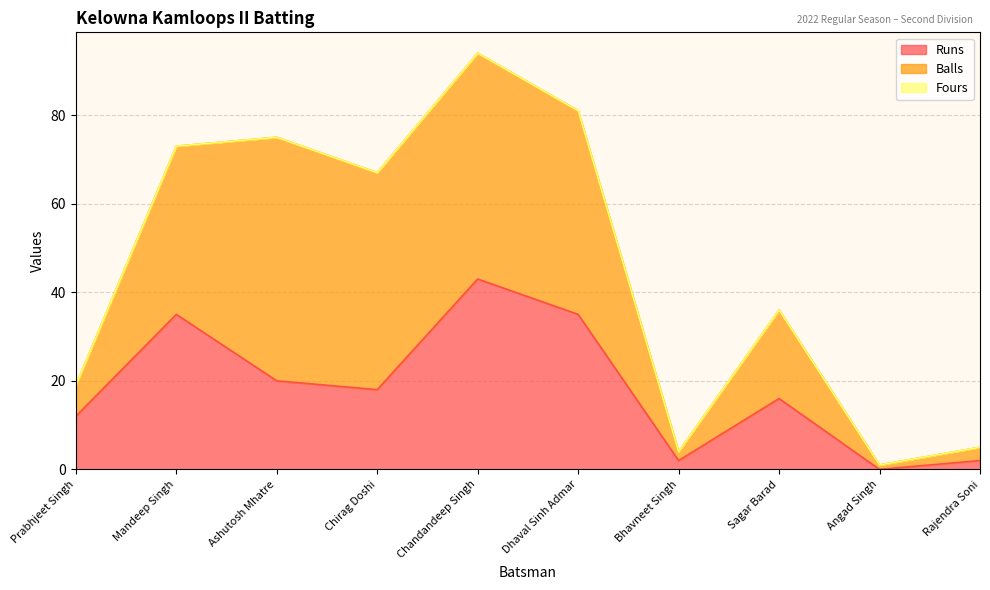

The Balls series shows 71 at Chandandeep Singh. True or false?

False